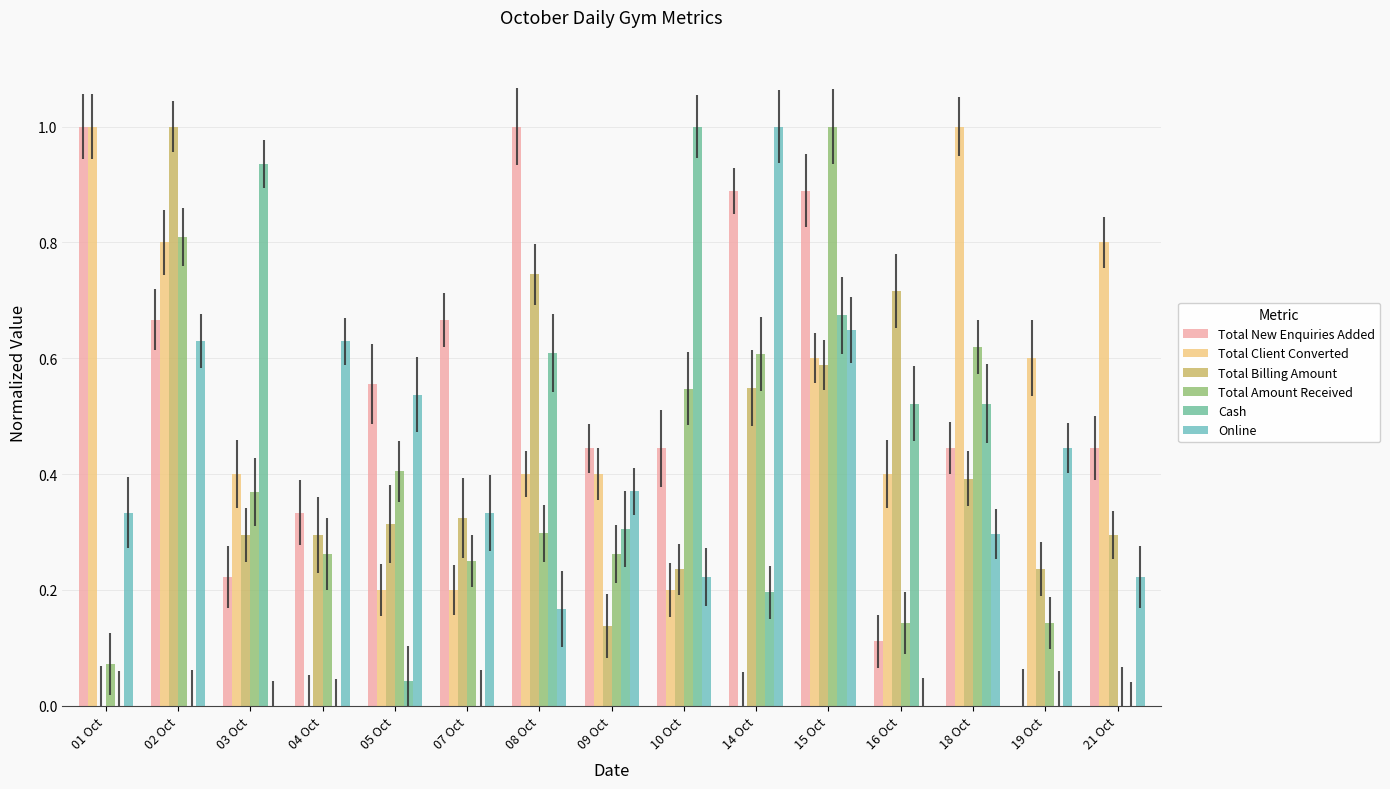

What value does the Total Amount Received series have at 14 Oct?

0.6